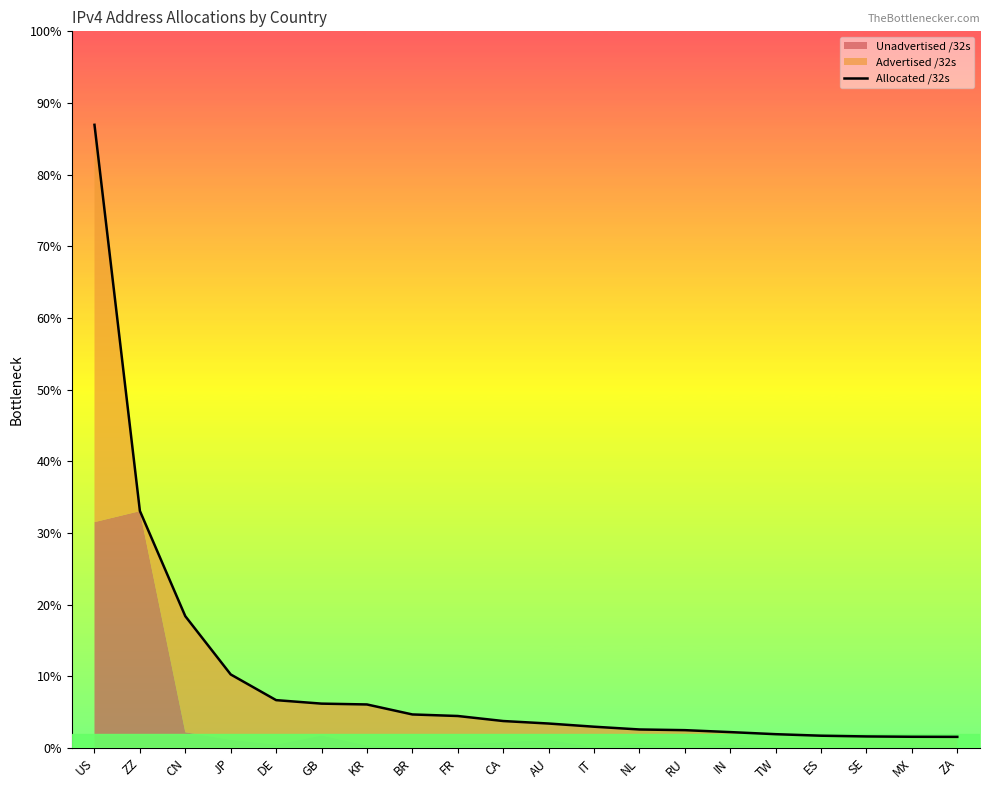

Is it true that the value at JP is 190008832?

True